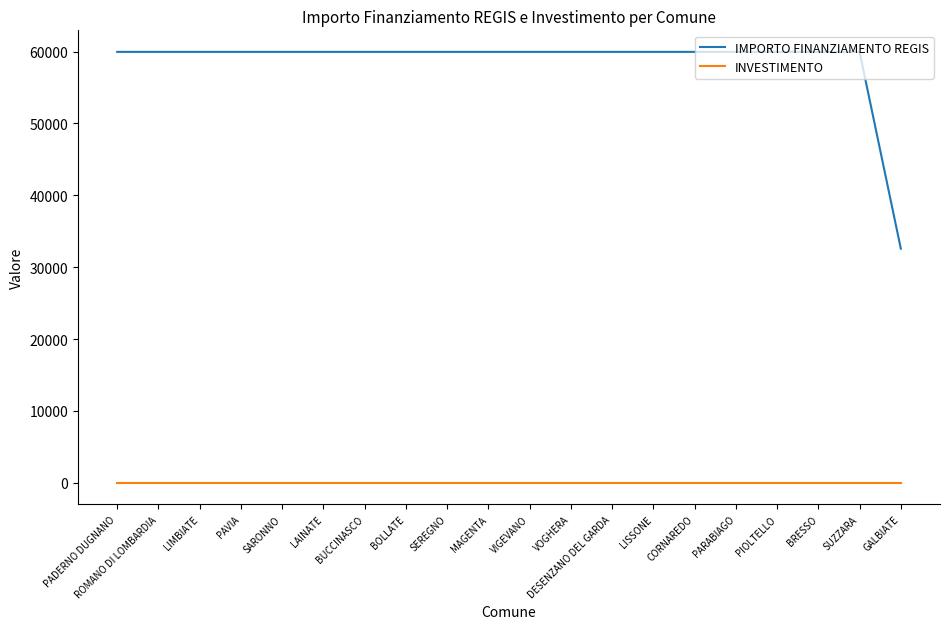

Between LAINATE and GALBIATE, which series saw the biggest shift?

IMPORTO FINANZIAMENTO REGIS